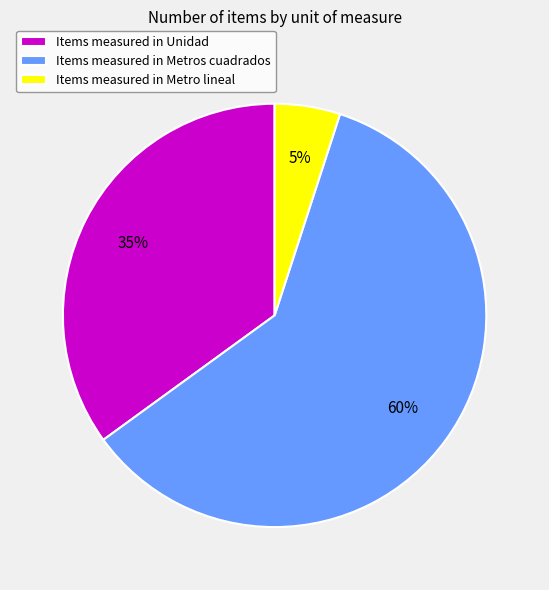

To the nearest percent, what percentage of the pie is Items measured in Metro lineal?

5%